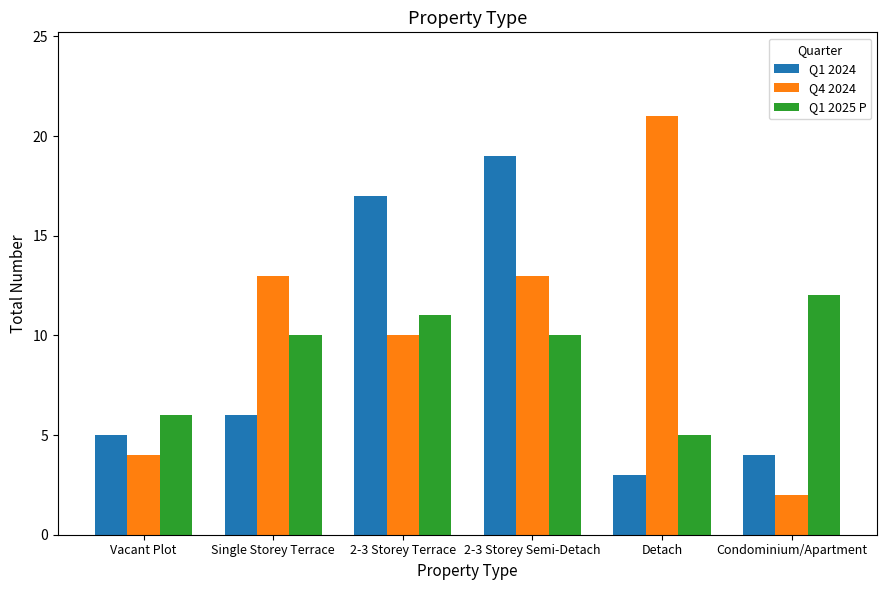

Rank the series by their maximum value, from lowest to highest.

Q1 2025 P, Q1 2024, Q4 2024